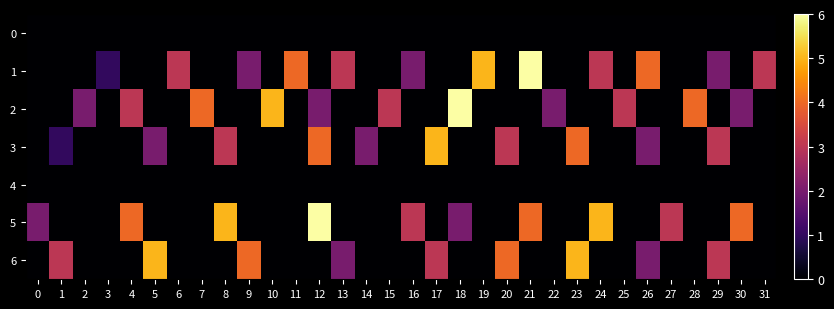

Which has a higher value, 21 or 31?

21